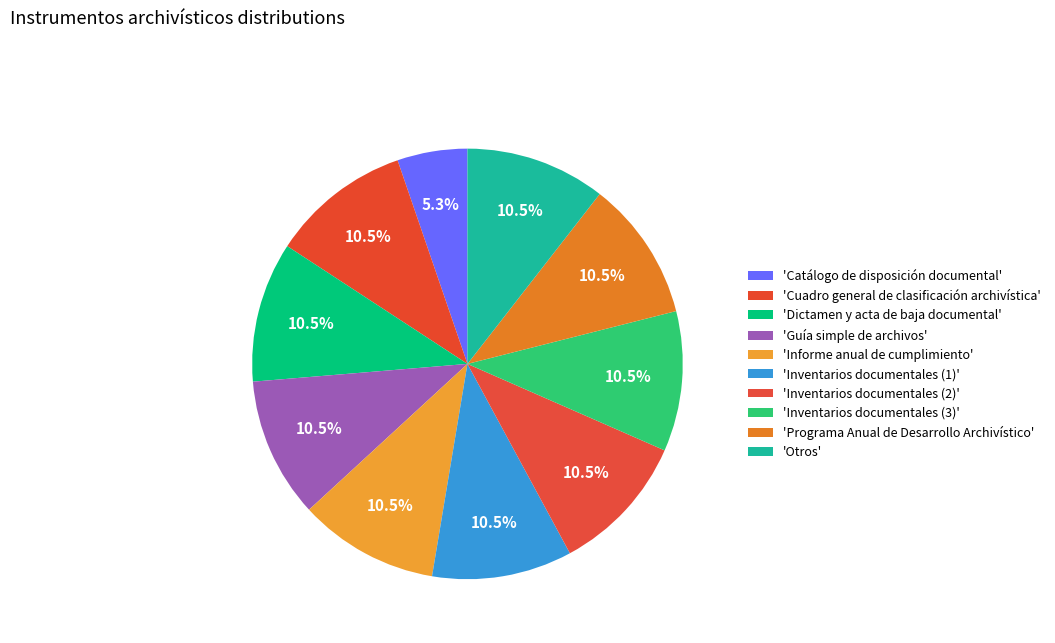

To the nearest percent, what is the difference between the largest and smallest slice percentages?

5%